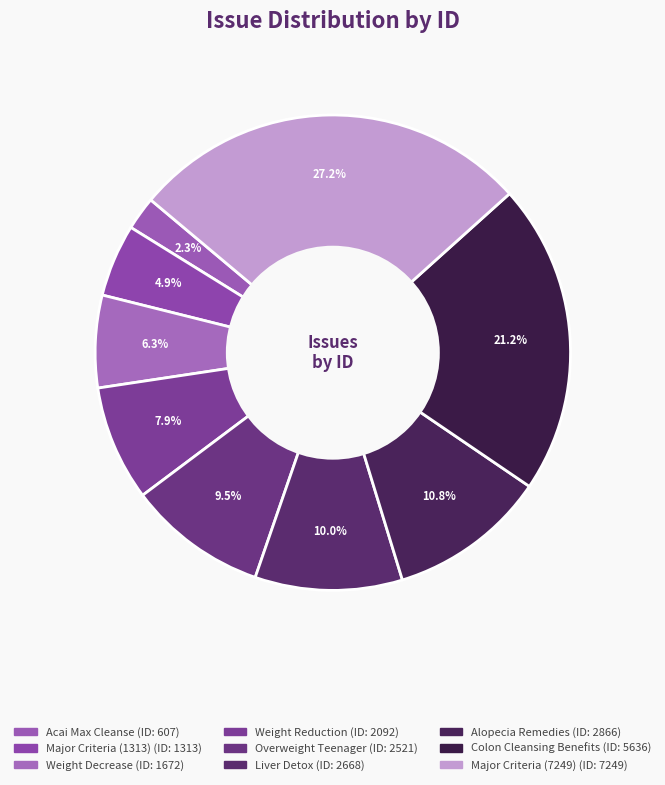

How many segments does this pie chart have?

9